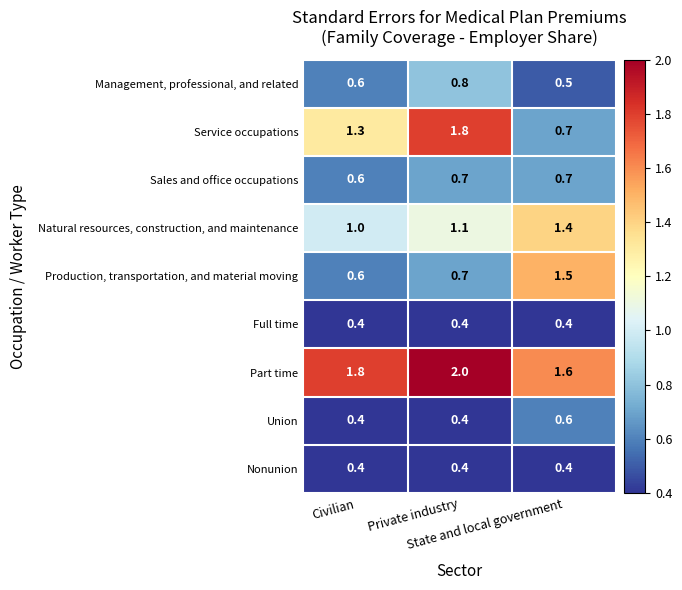

What is the average value of the Production, transportation, and material moving series?

0.9